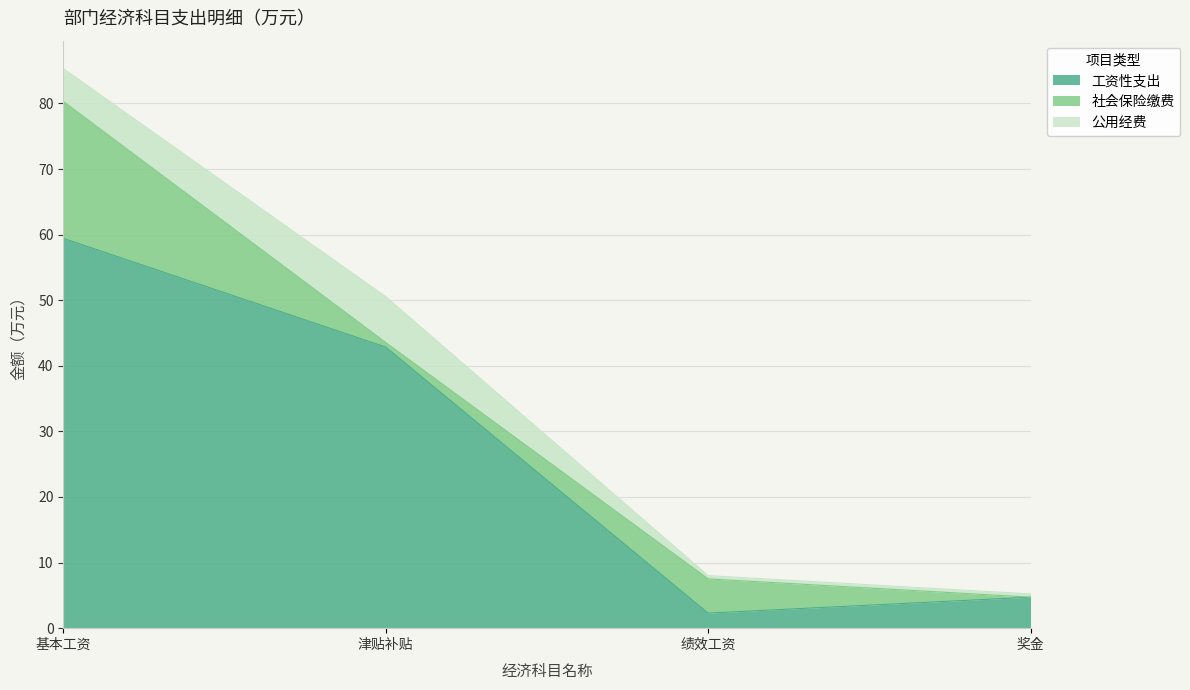

What is the value of the 工资性支出 point at the 3rd from the left?

2.3